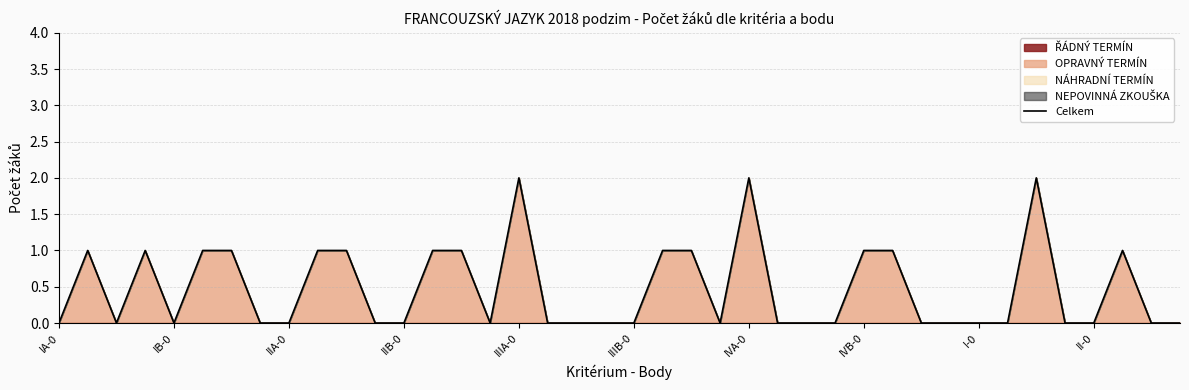

Is it true that Celkem equals -1 at I-0?

False